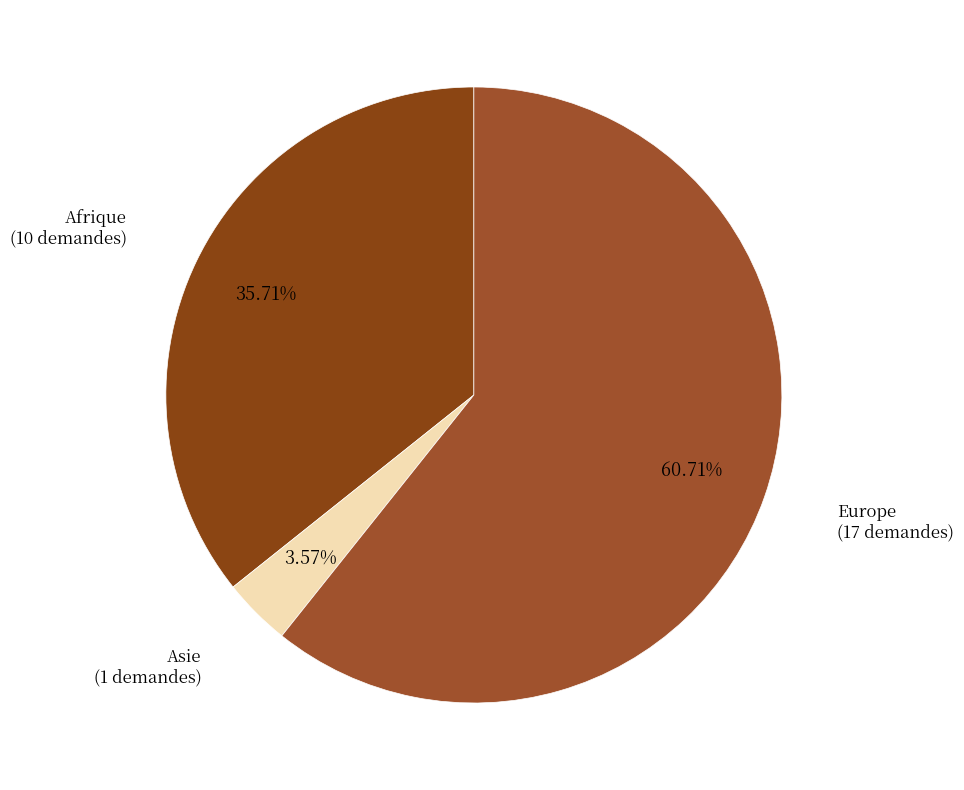

How many slices are in this pie chart?

3